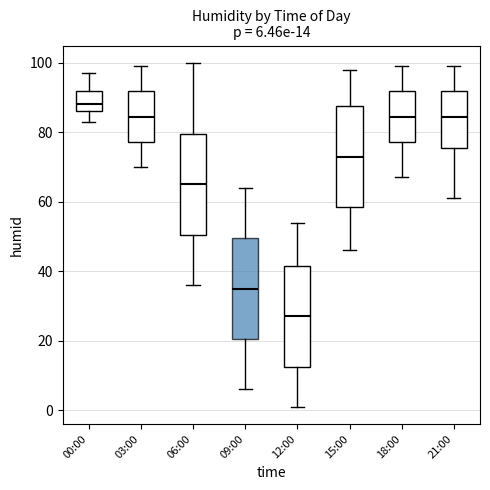

Which box's median line is the highest?

00:00